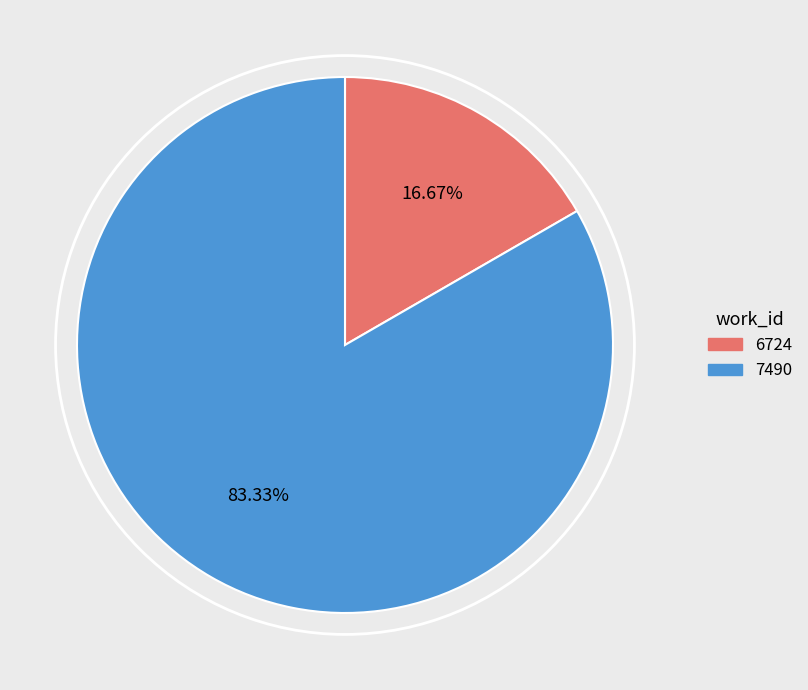

Is there a majority slice in this chart?

Yes